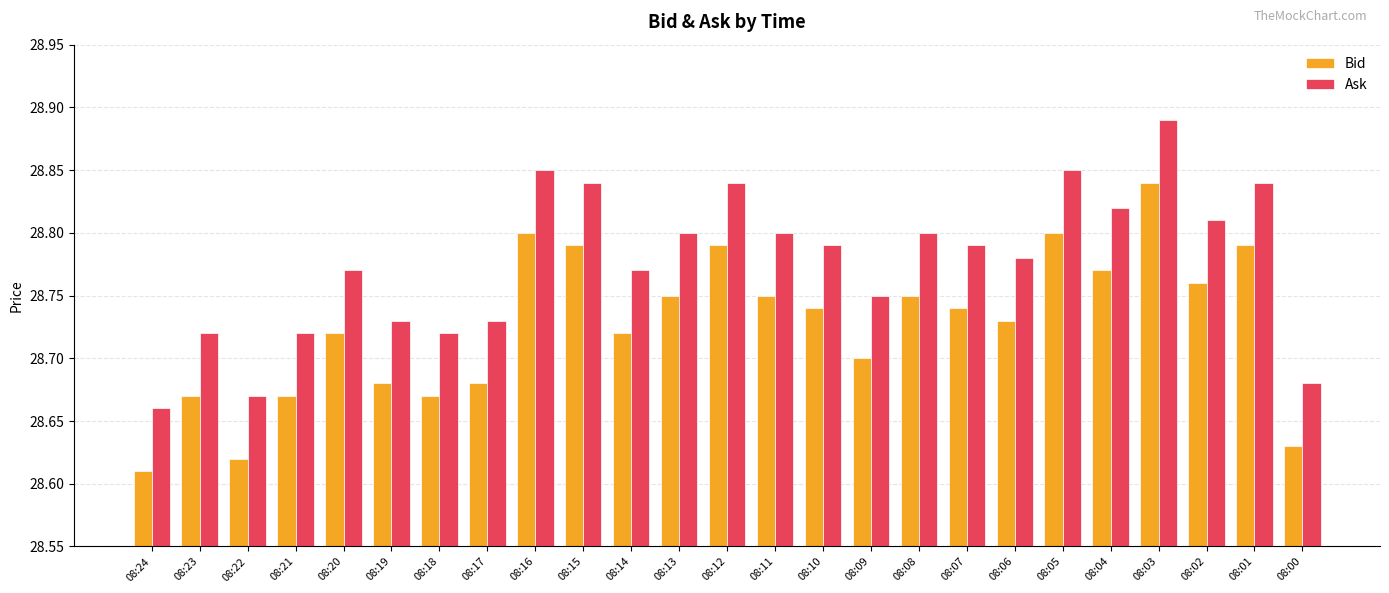

The Ask series shows 6.0 at 08:11. True or false?

False